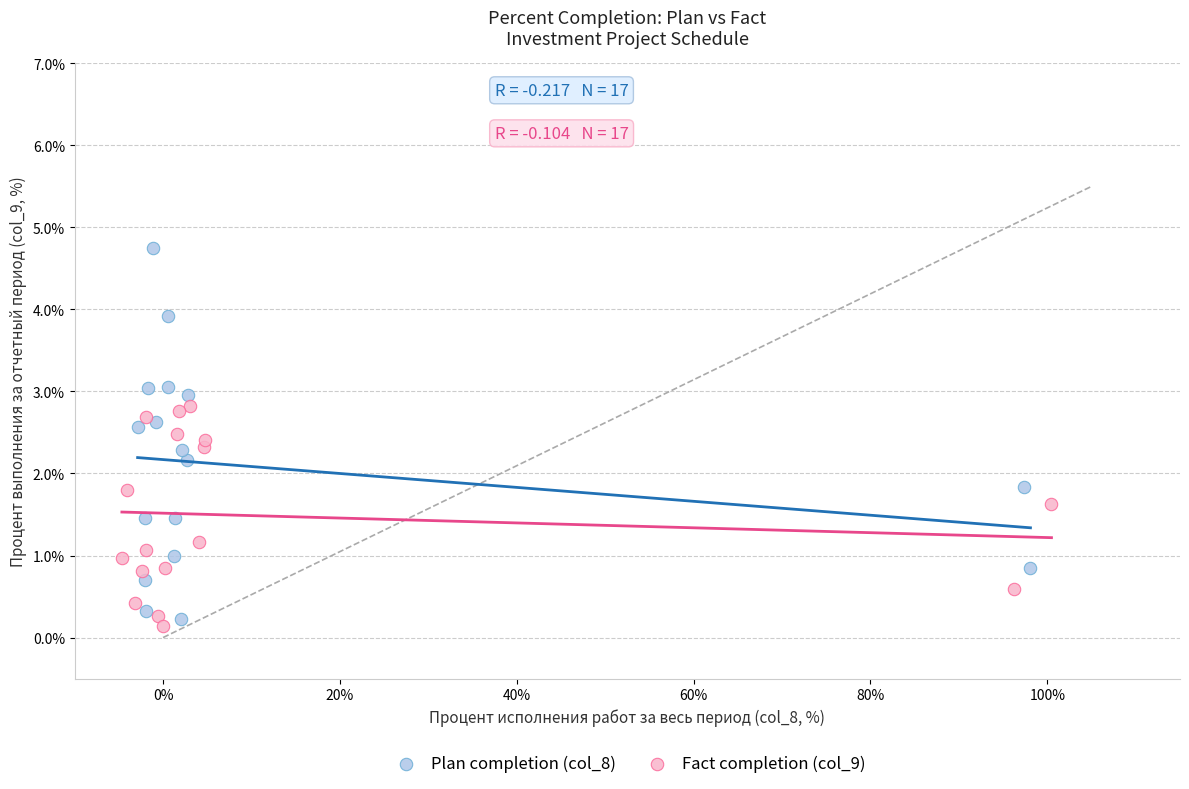

Which series has the largest Y range (max minus min)?

Plan completion (col_8)